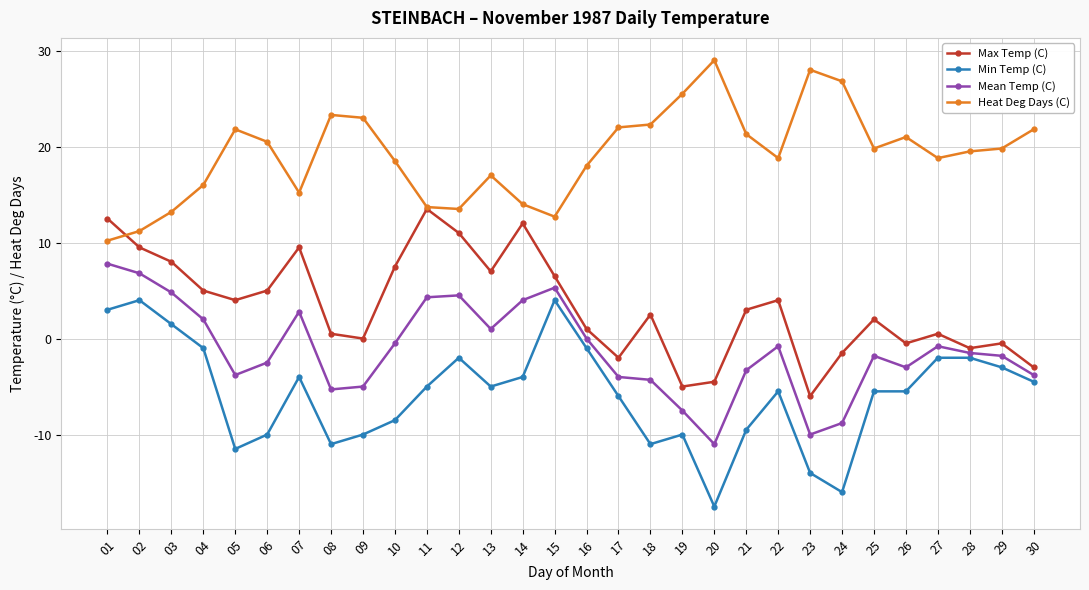

True or false: Heat Deg Days (C) and Min Temp (C) intersect in this chart.

False